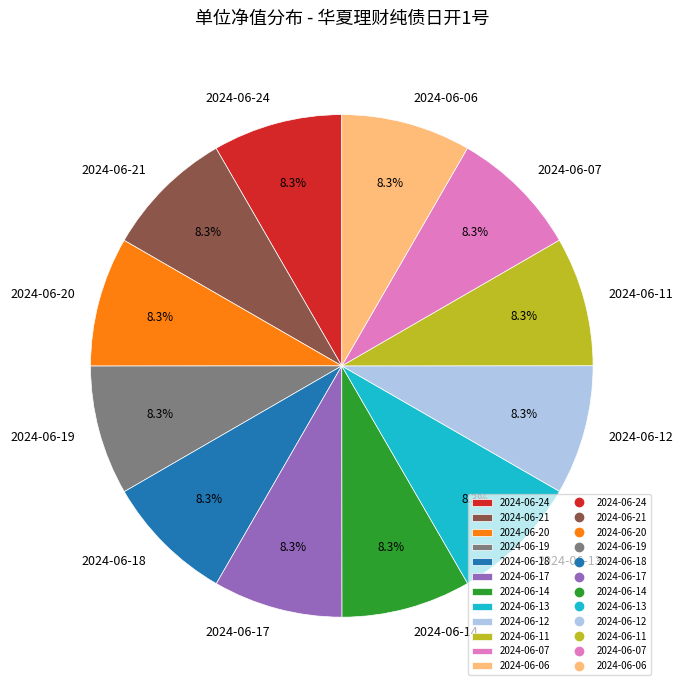

True or false: 2024-06-07 accounts for 1% of the total.

False